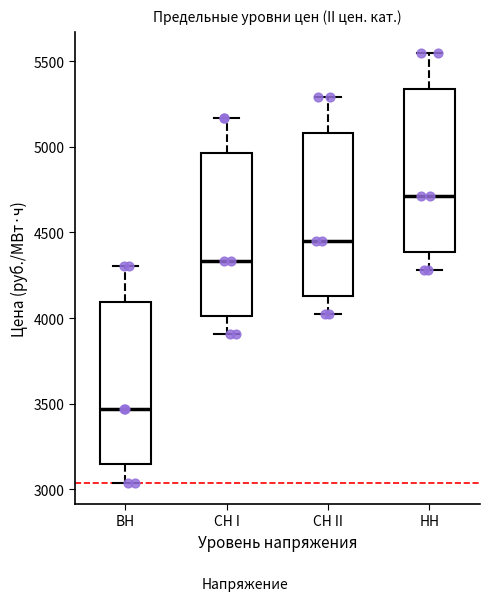

Where does the lower whisker of the box for СН II end on the y-axis? The values are not printed on the chart, so give them approximately, as read against the axis.

4000